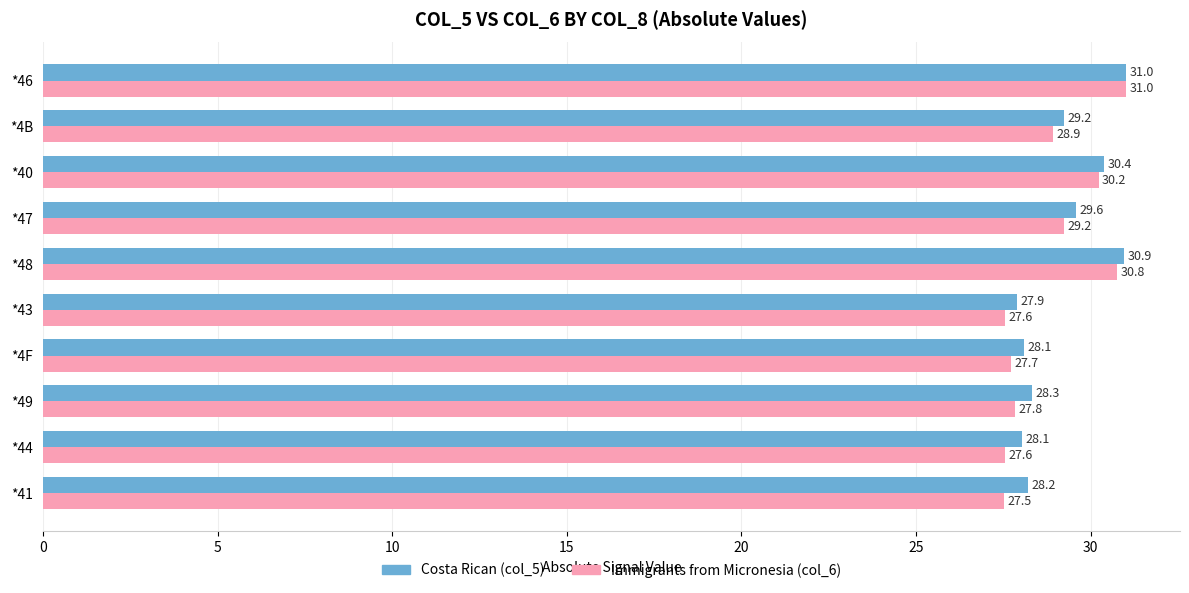

What is the minimum value shown in the chart?

27.5